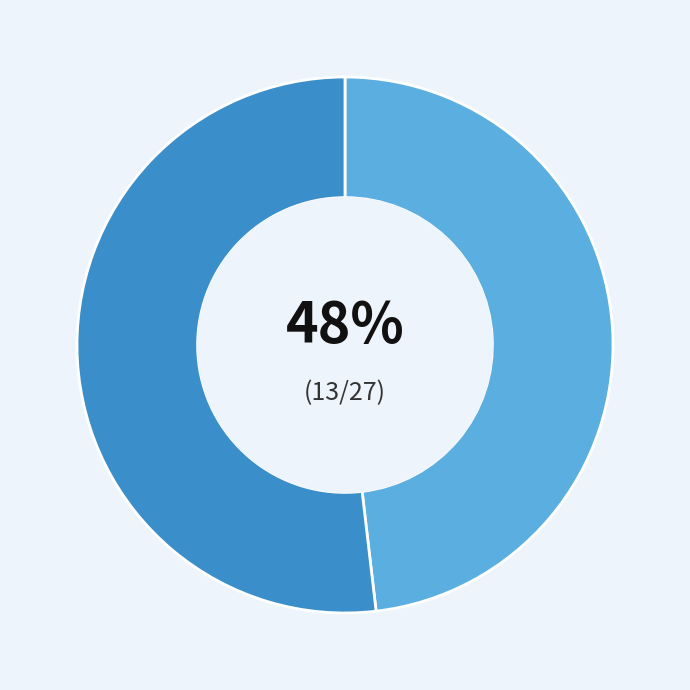

To the nearest percent, what is the average slice percentage?

50%